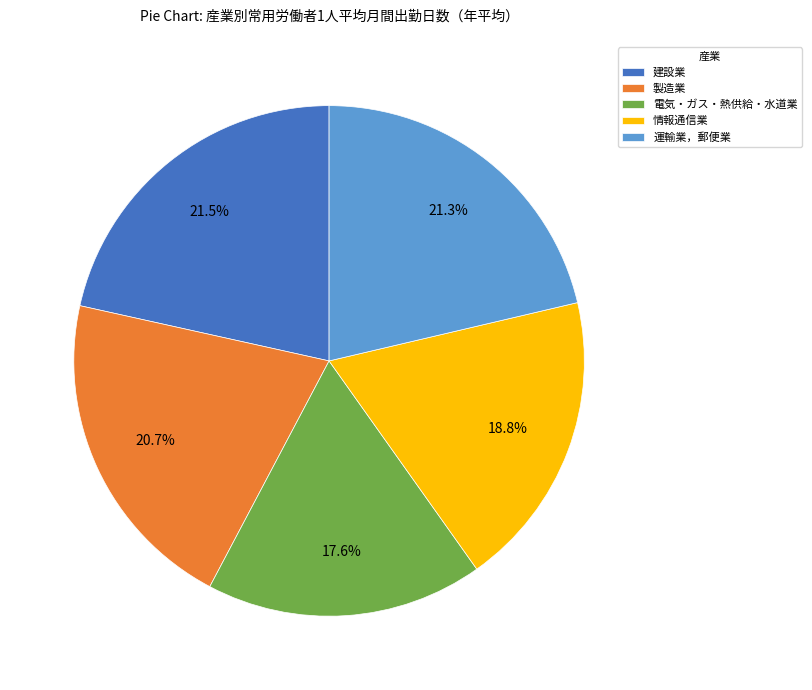

Count the number of slices in the pie.

5